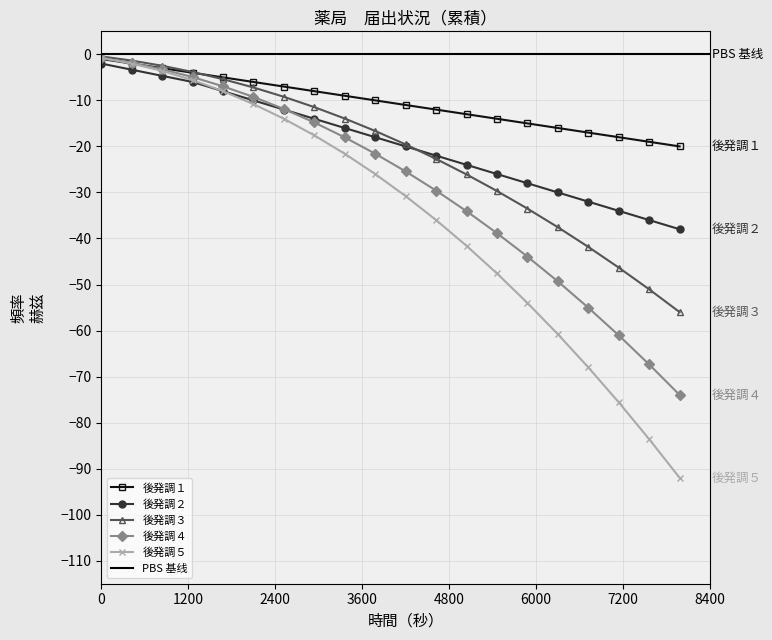

What is the highest value of the 後発調１ series?

-1.0